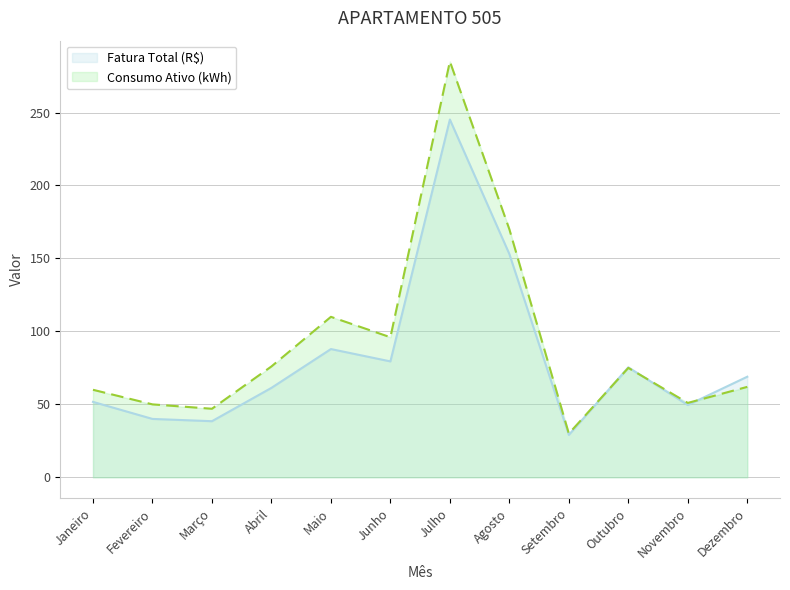

In Consumo Ativo (kWh), how many points are lower than both neighbors (excluding endpoints)?

4